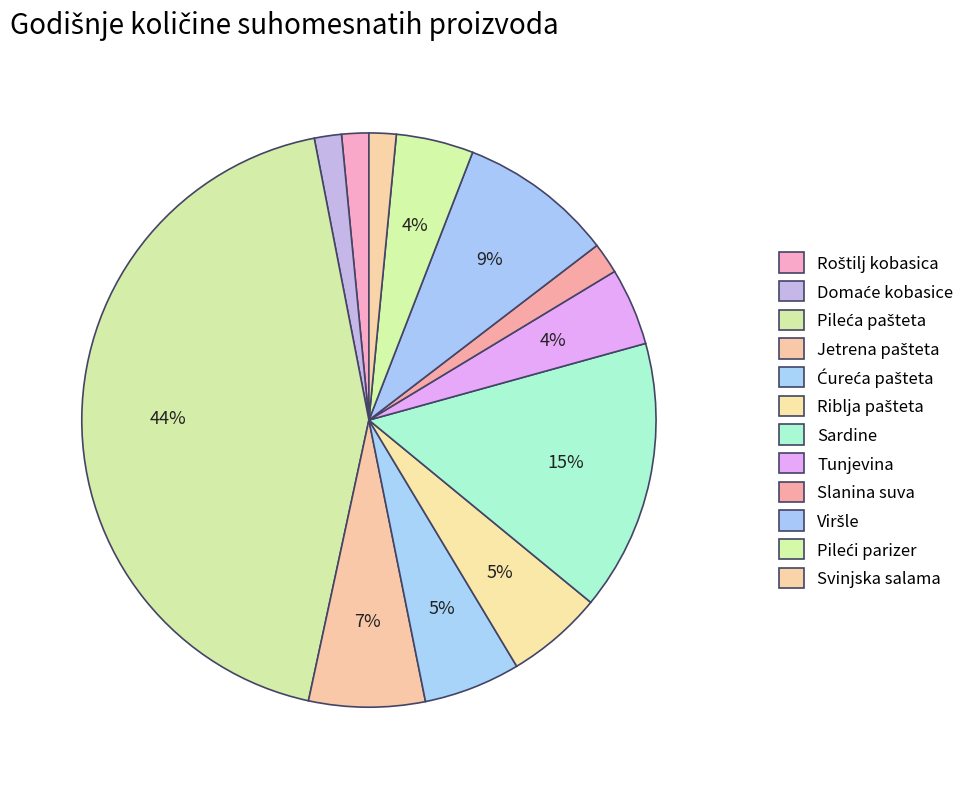

To the nearest percent, what is the average slice percentage?

8%